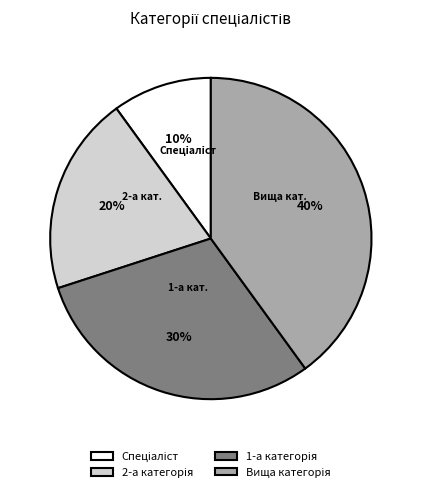

Is there a majority slice in this chart?

No